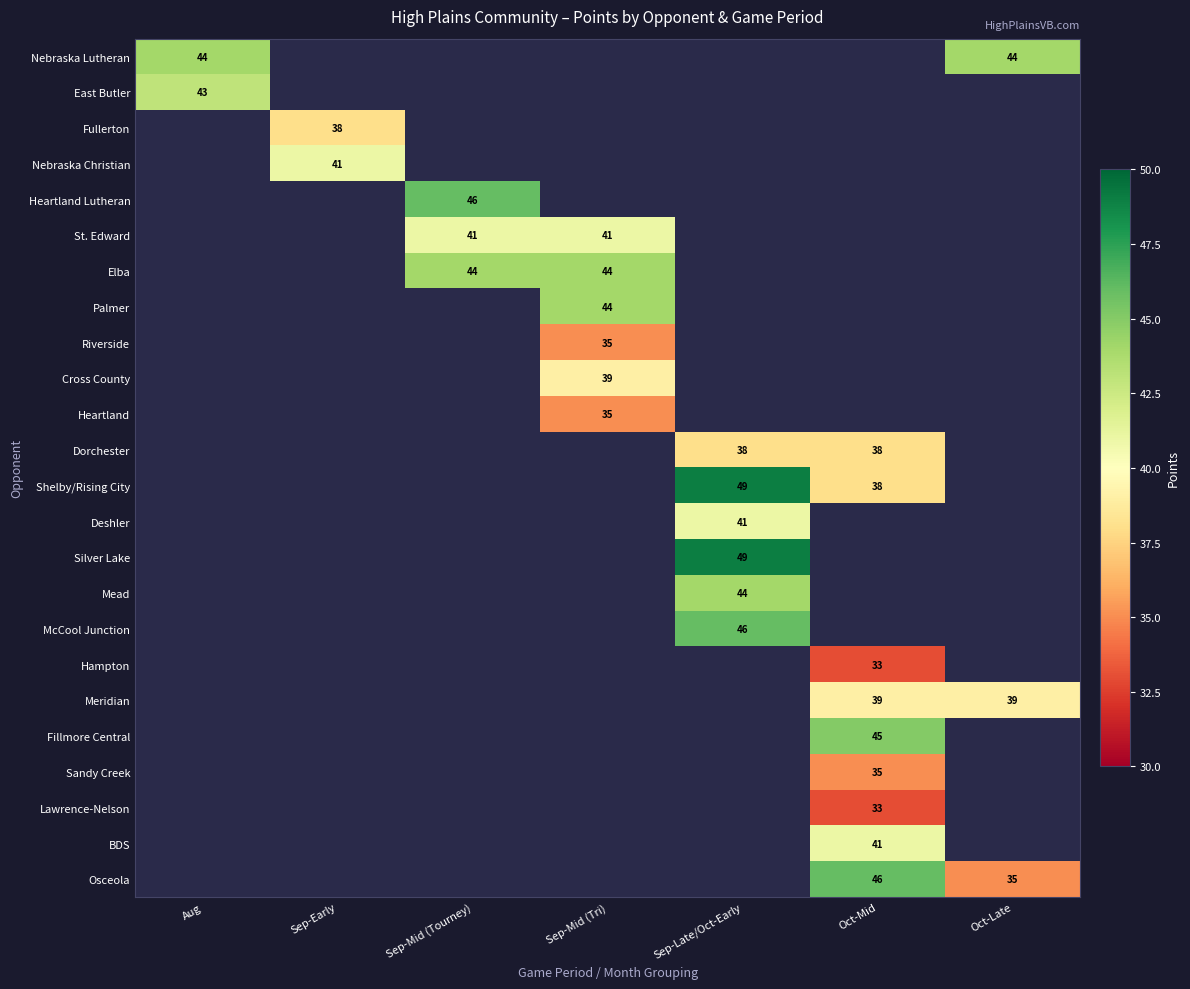

Count the number of data series in this chart.

24